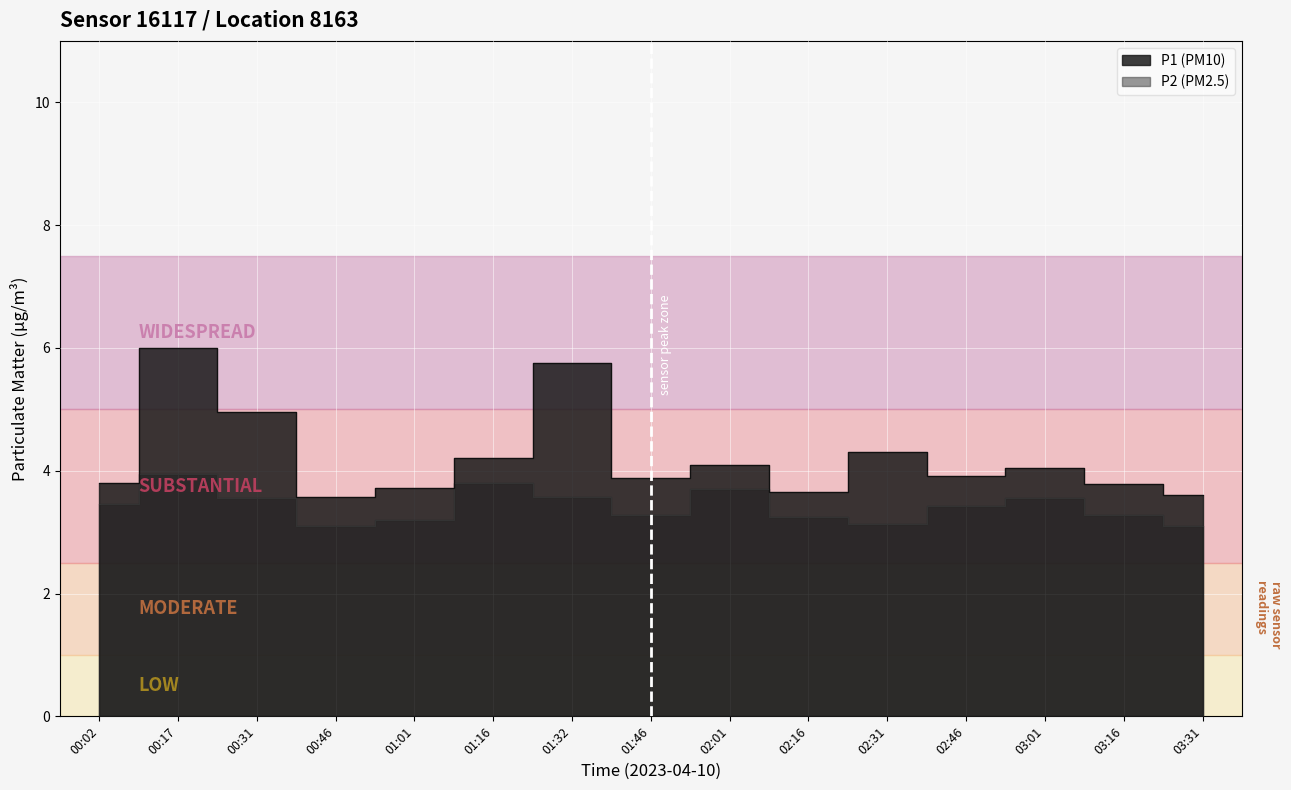

List the series in order of their overall mean, lowest first.

P2, P1